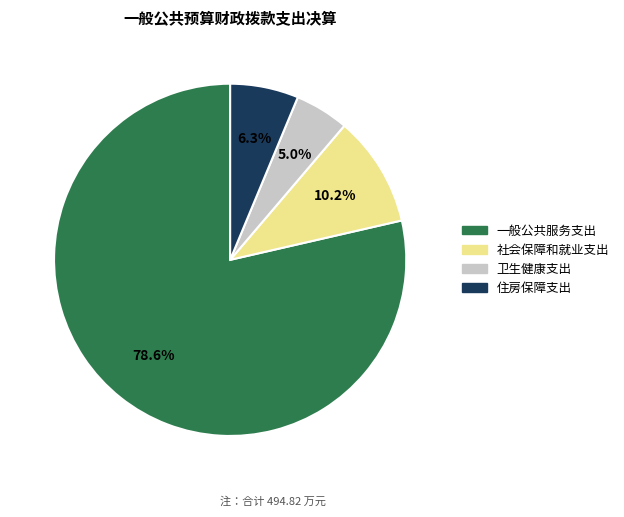

What percentage is the 住房保障支出 slice, to the nearest percent?

6%